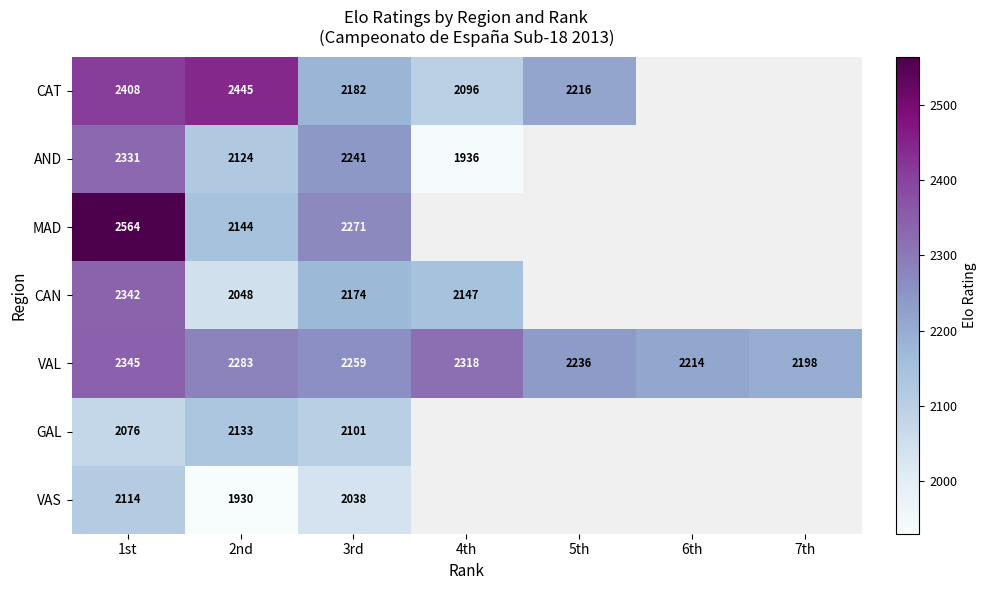

What is the spread (max minus min) of values at 1st?

488